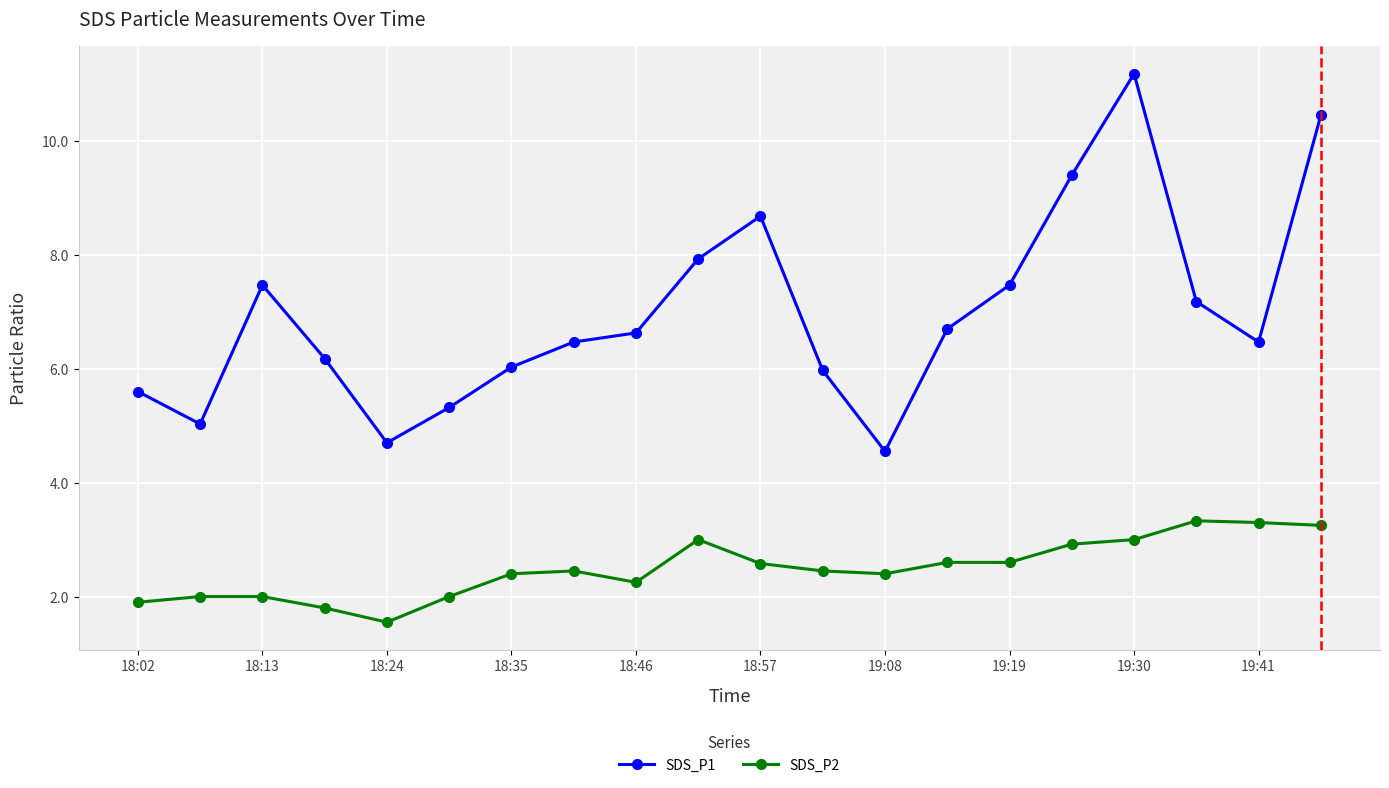

How many distinct data groups are displayed?

2